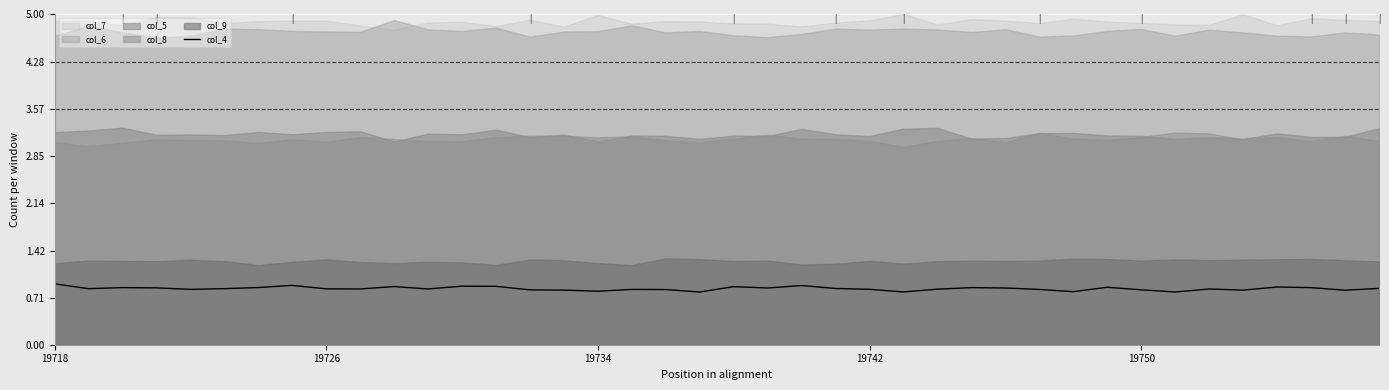

What is the highest value of the col_4 series?

0.9